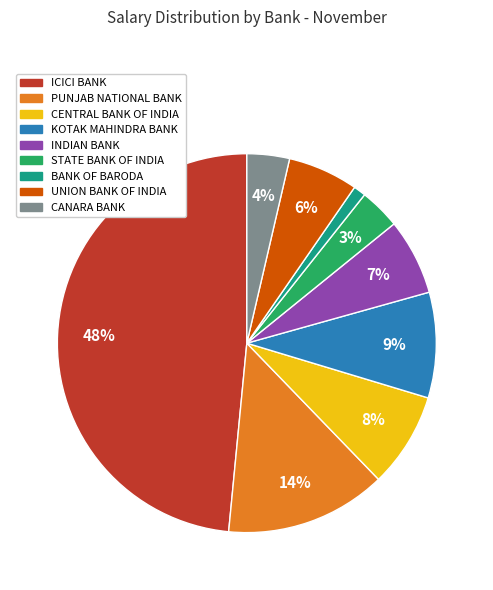

The INDIAN BANK slice represents 1% of the pie. True or false?

False